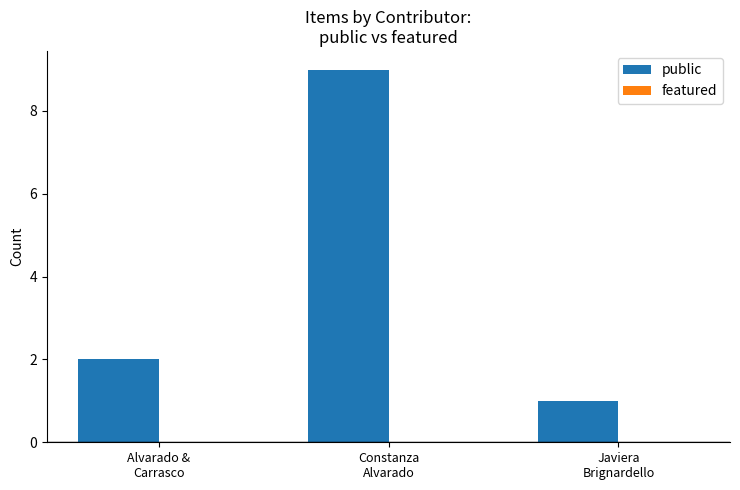

What is the label of the 3rd bar from the right?

Alvarado &
Carrasco